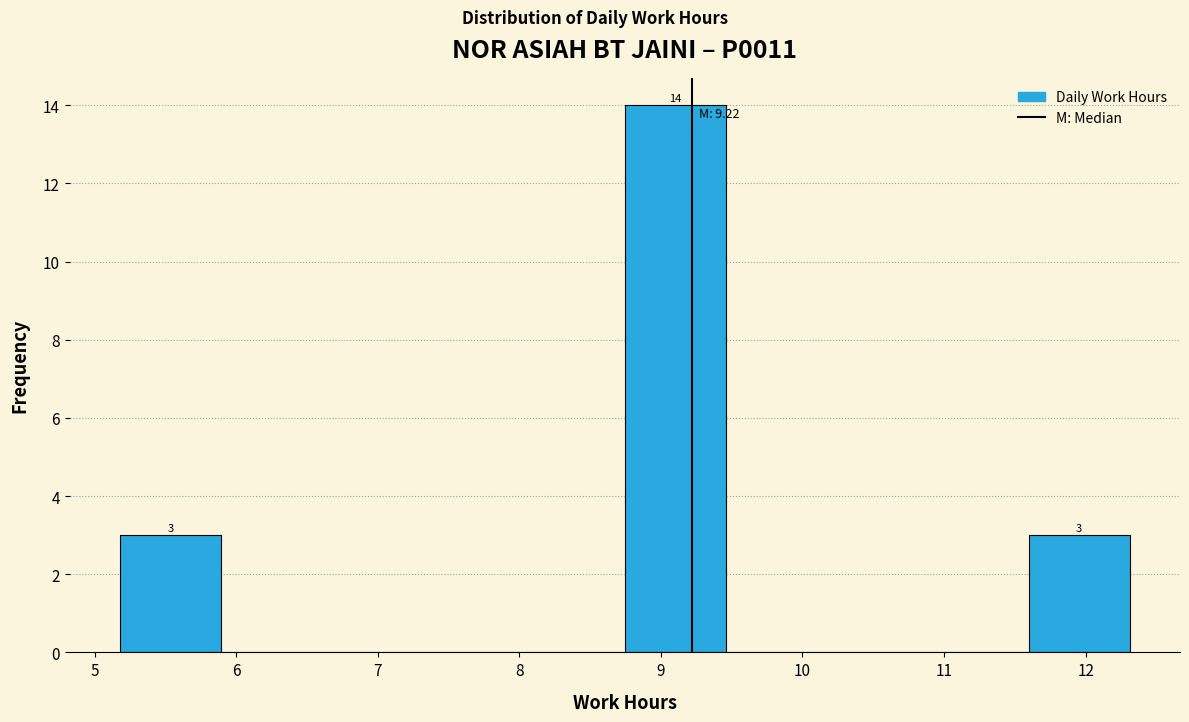

Which range on the x-axis has the tallest bar?

8.7 to 9.5